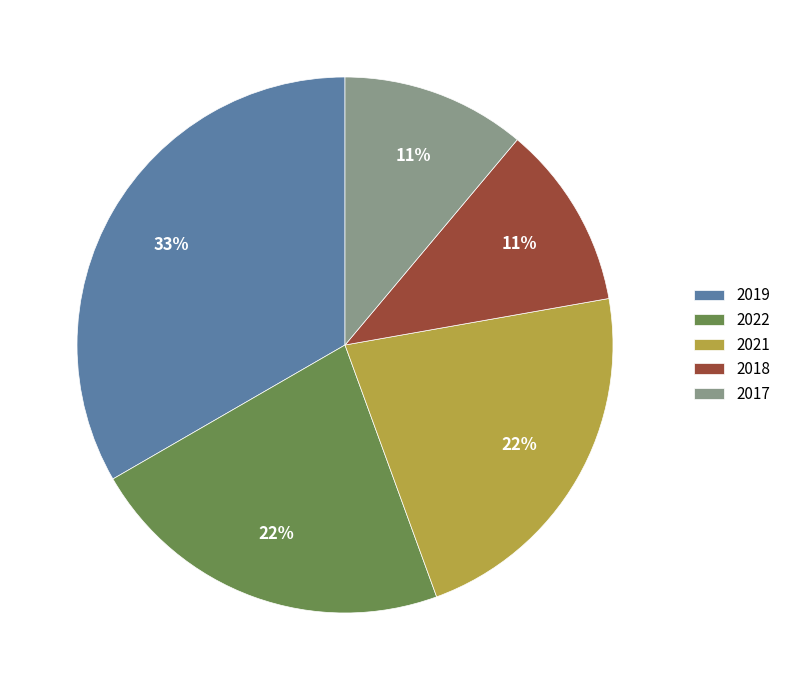

Which category has the biggest portion of the pie?

2019